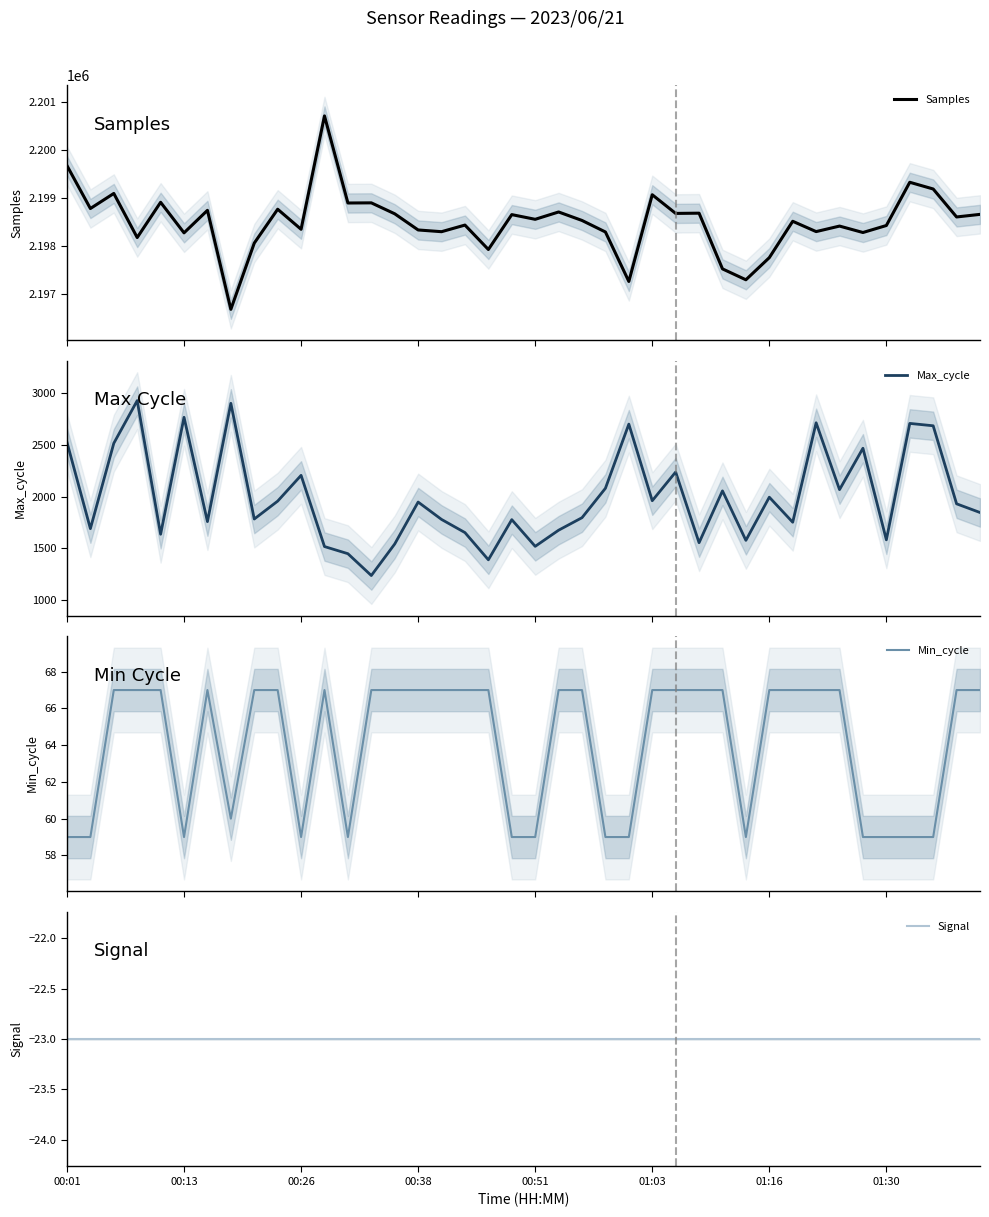

How many interior local peaks does the Max_cycle series have?

13